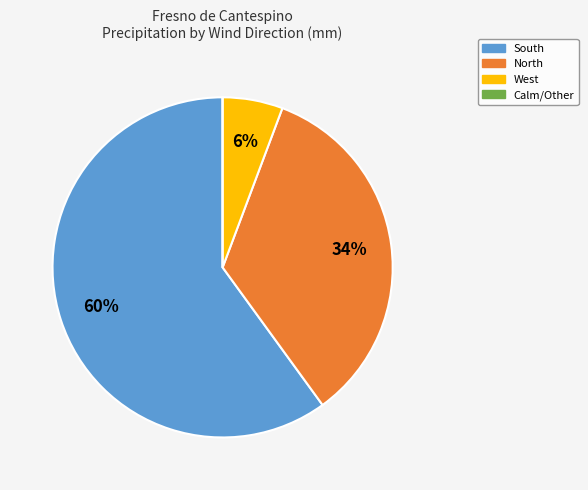

Is it true that South is 54% of the pie?

False